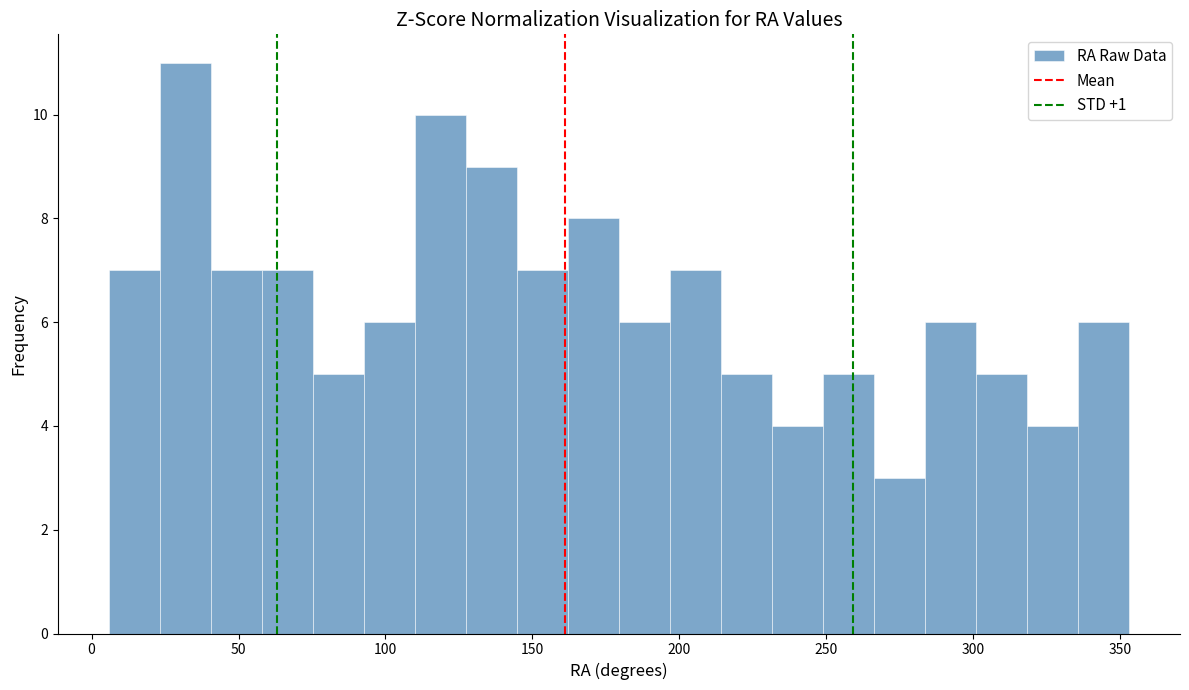

Read against the x-axis, roughly where is the centre of the tallest bar?

30